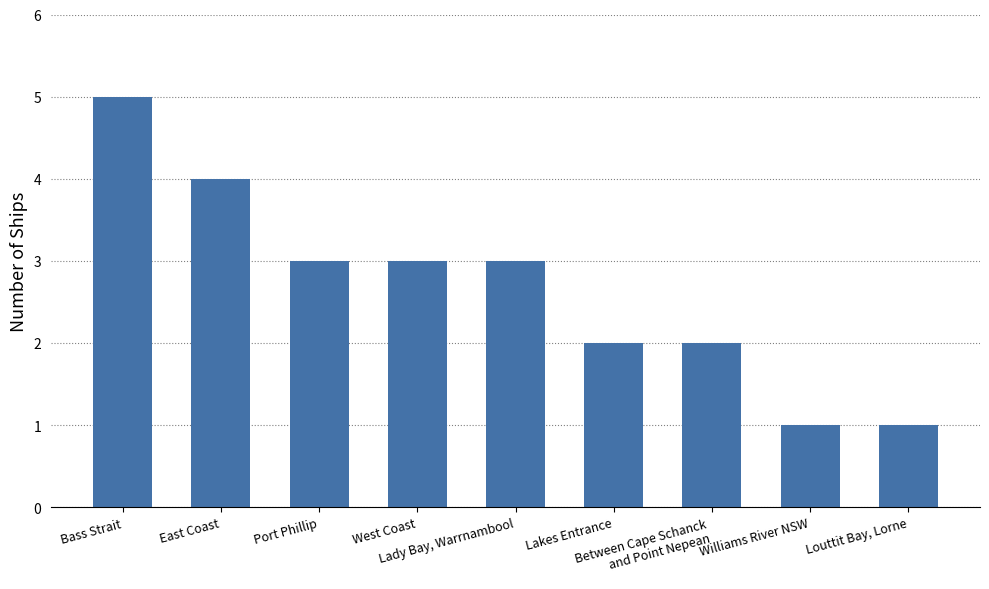

Reading left to right, transcribe all the data shown in this chart.

5	4	3	3	3	2	2	1	1